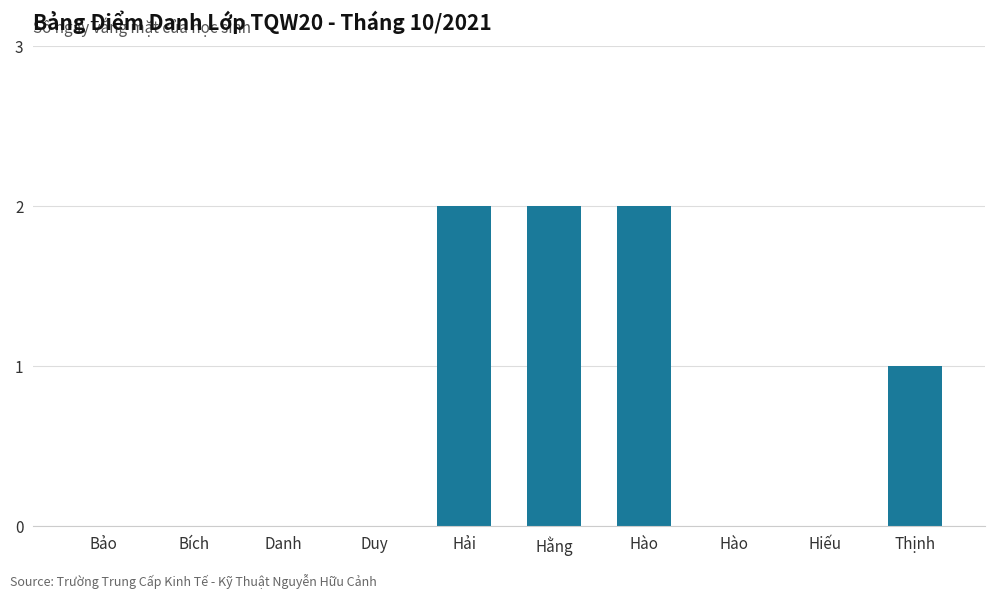

How many series are shown in this chart?

1